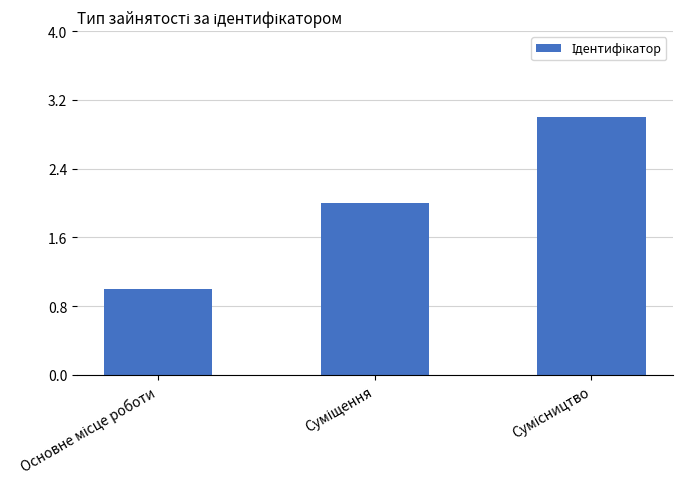

What is the sum of all values?

6